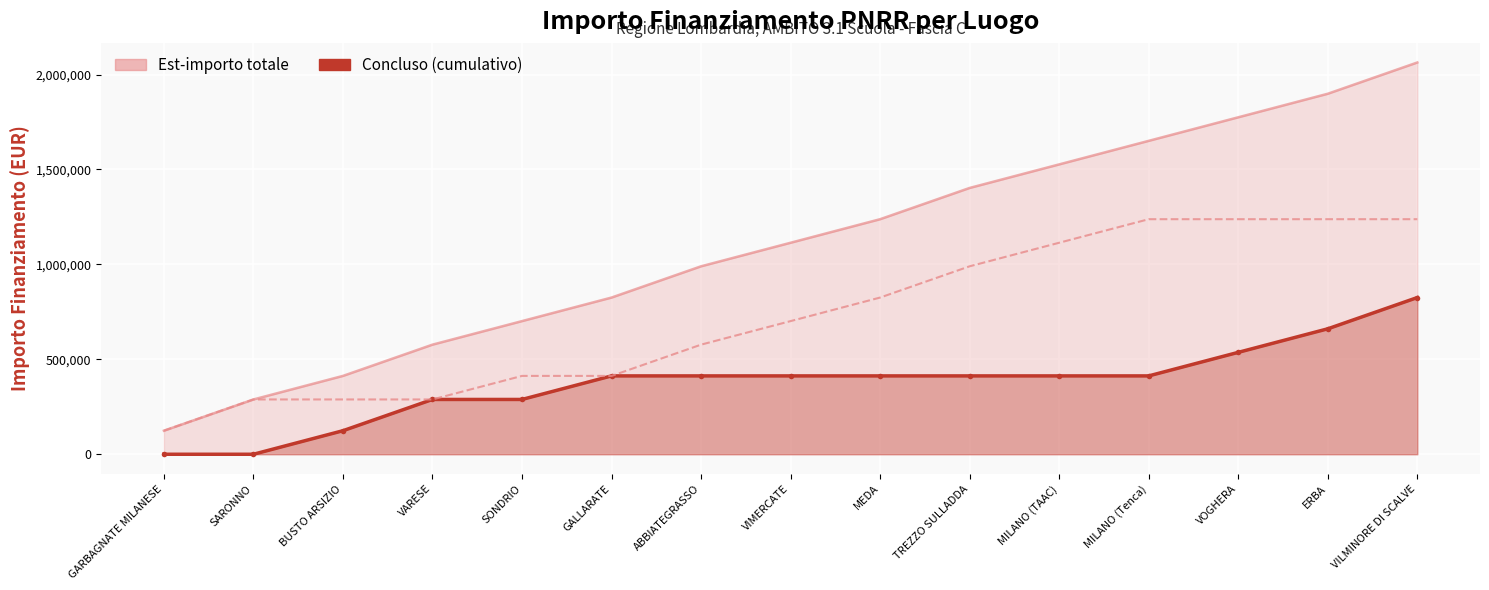

What is the sum of all In Corso (cumulativo) values?

10976911.2